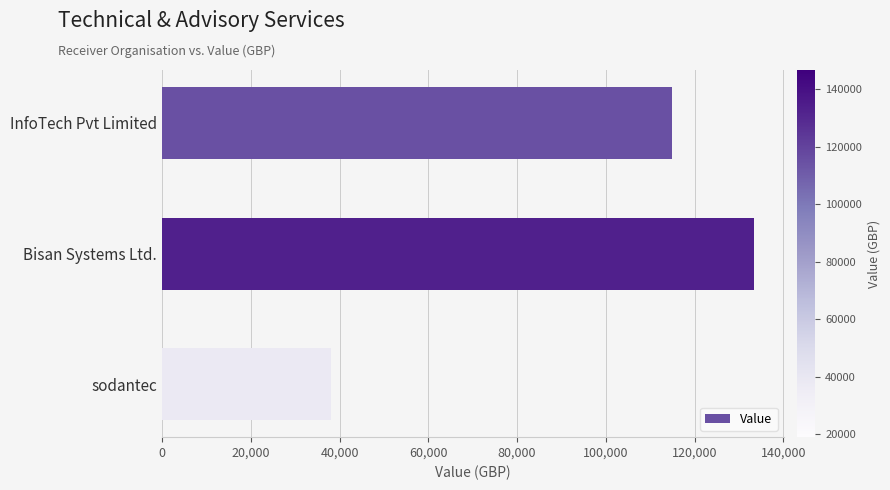

What is the label of the 3rd bar from the bottom?

InfoTech Pvt Limited